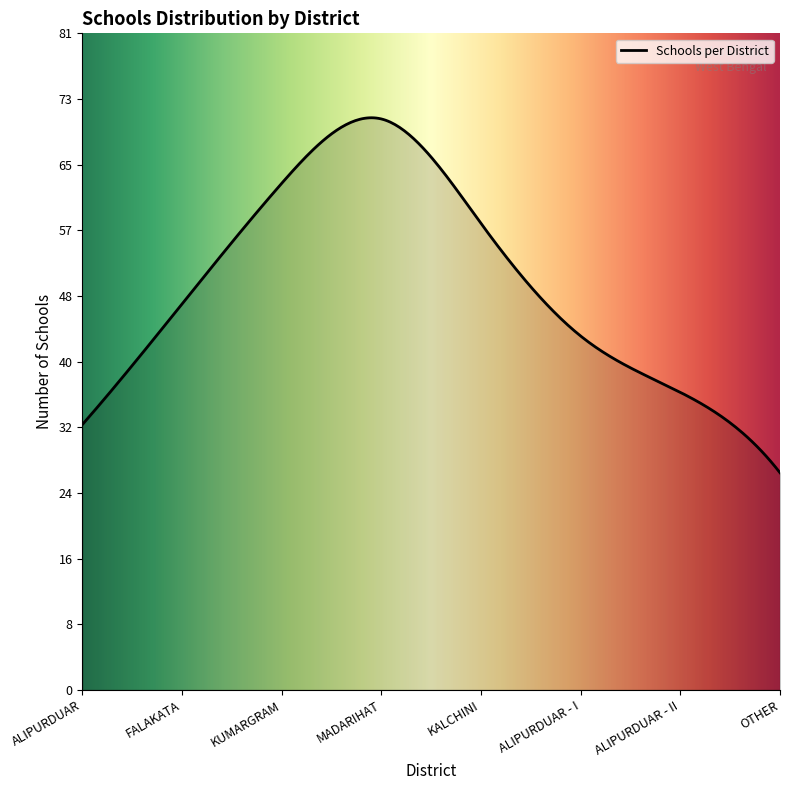

Does the chart display data point markers on the line(s)?

No